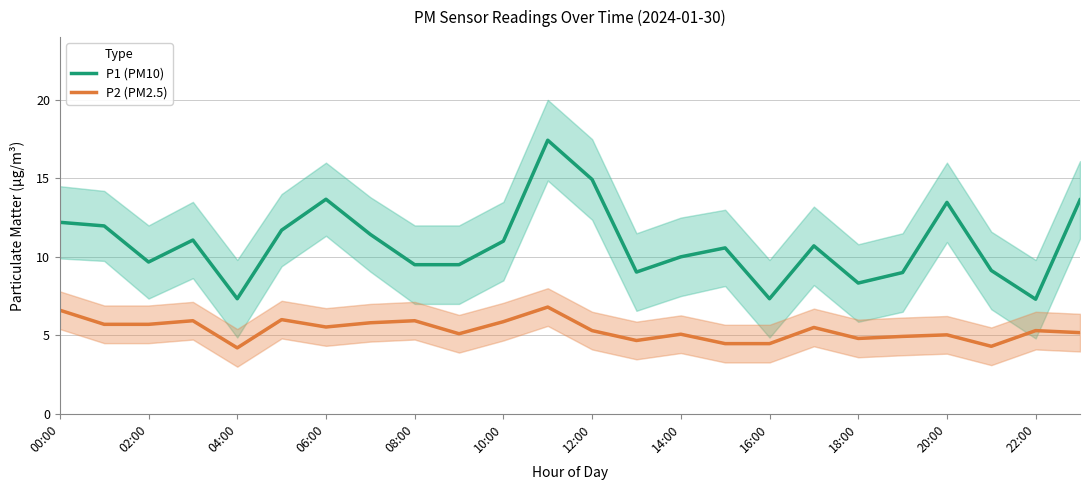

What position from the right is 14:00?

10